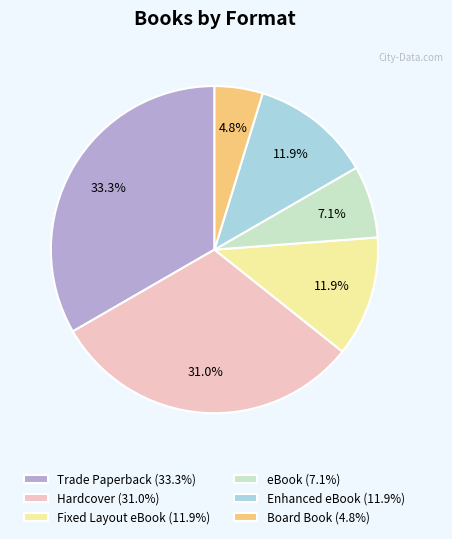

To the nearest percent, what is the combined percentage of eBook and Trade Paperback?

40%